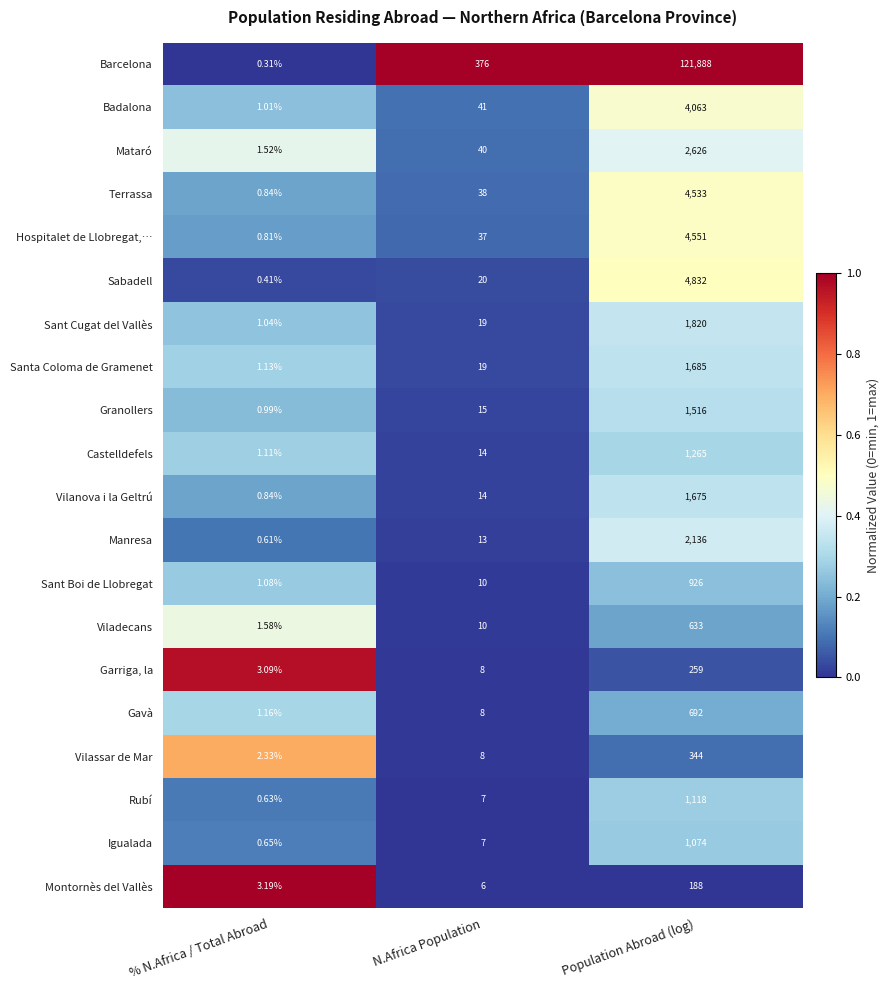

At which label does Hospitalet de Llobregat,… reach its peak?

Population Abroad (log)